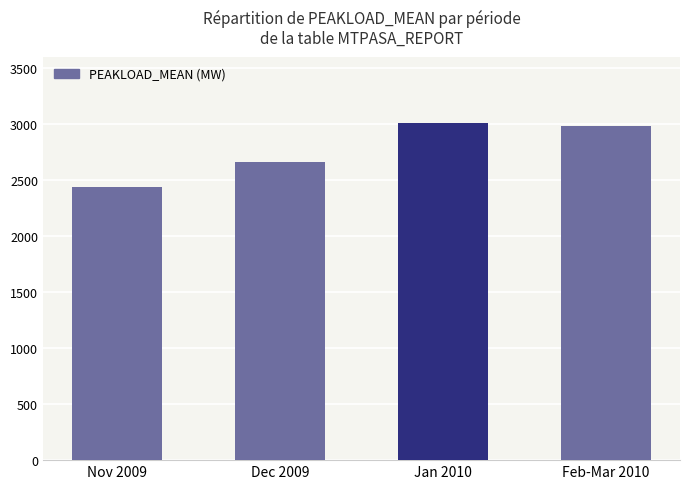

Reading right to left, transcribe all the data shown in this chart.

Feb-Mar 2010=2983.3	Jan 2010=3011.6	Dec 2009=2663.0	Nov 2009=2438.5